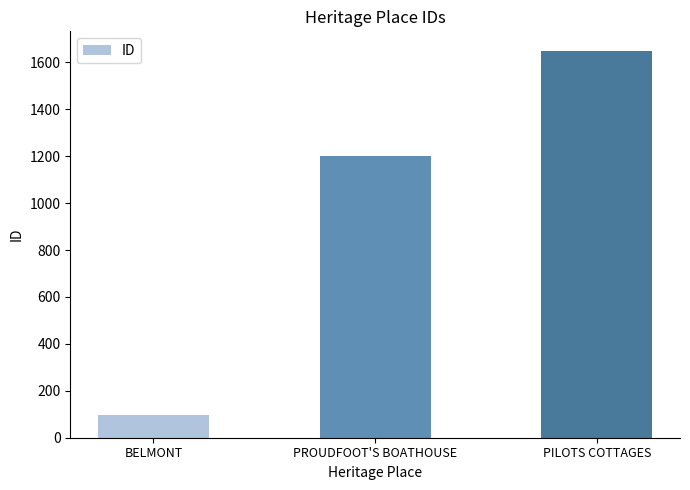

Is it true that the value at PROUDFOOT'S BOATHOUSE is 1199?

True